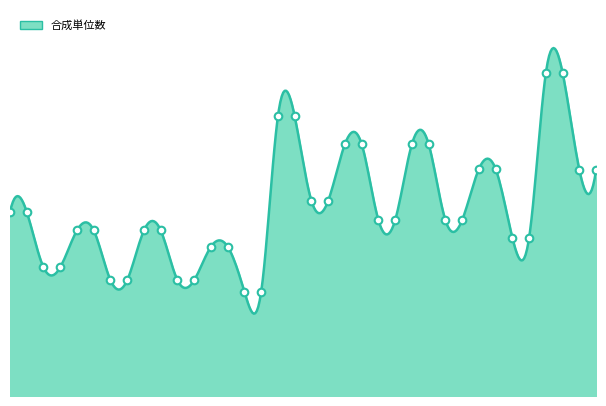

What is the change in value from 3423 to 3433?

+98